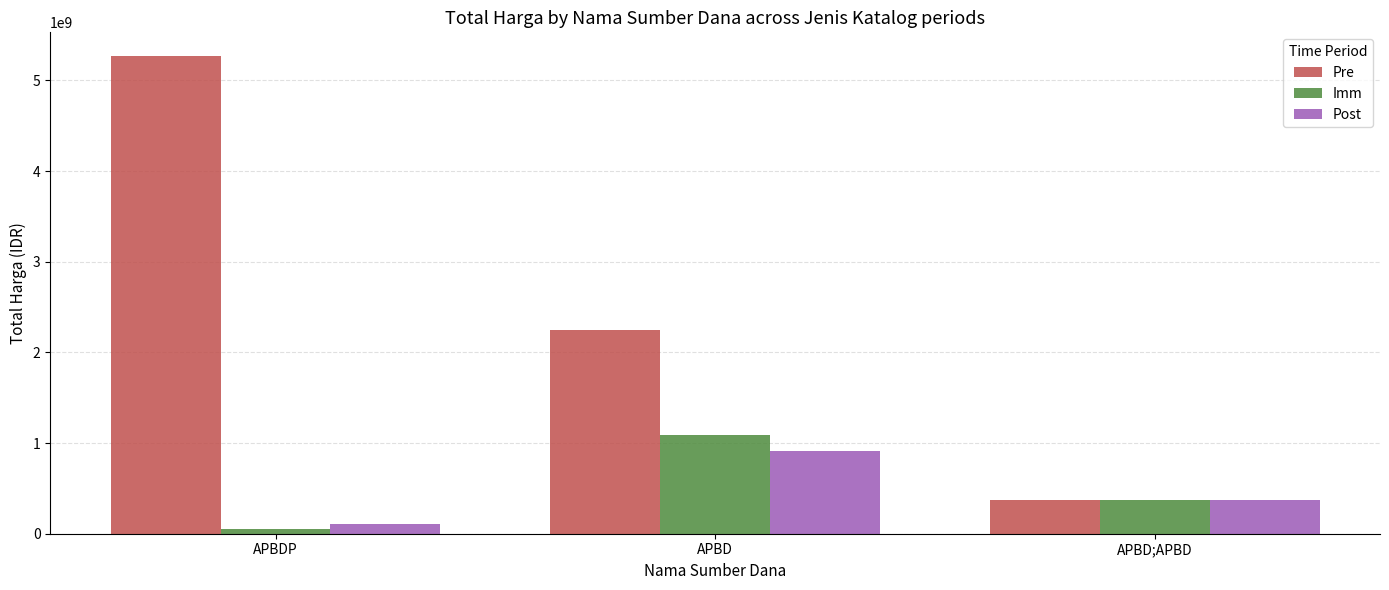

How many bars are there in total?

9